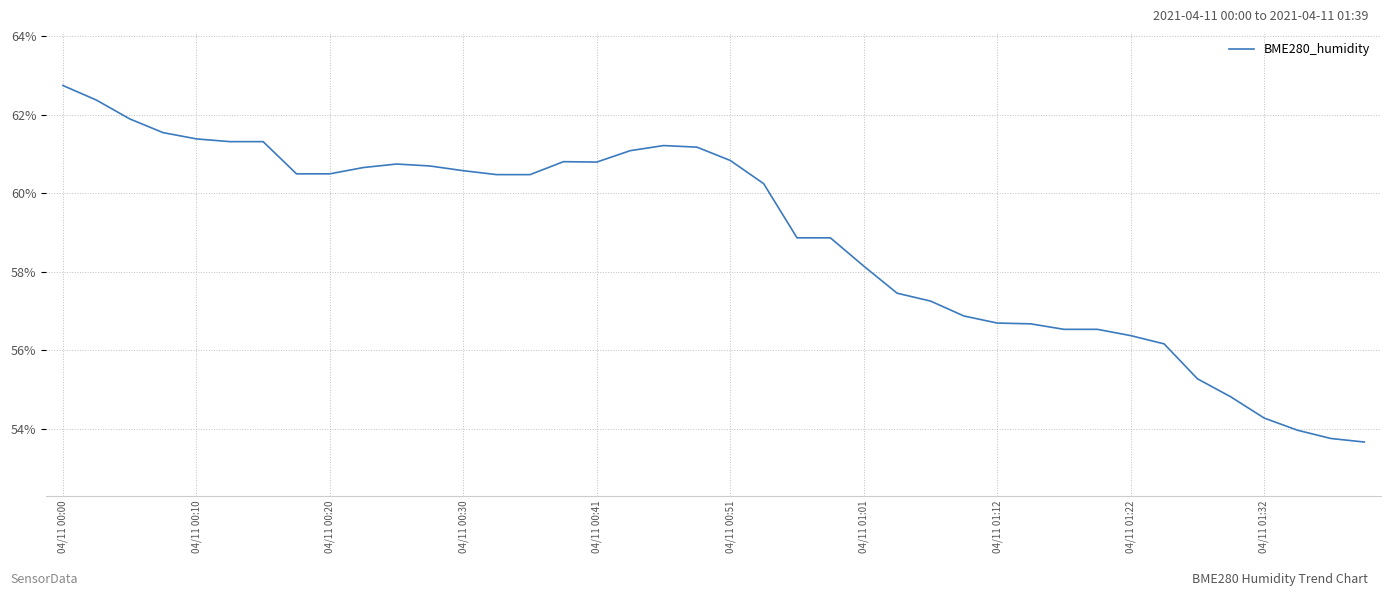

Count the number of categories in the chart.

40